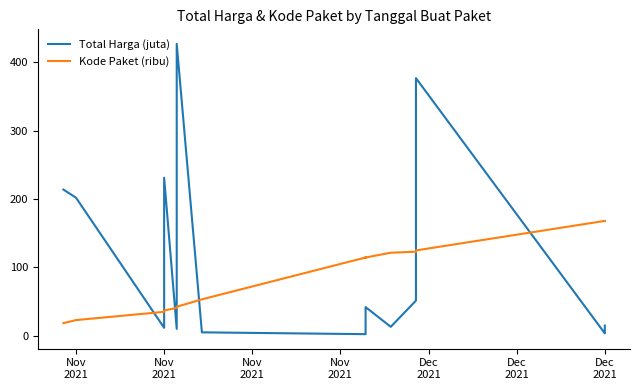

What is the smallest value displayed?

2.6